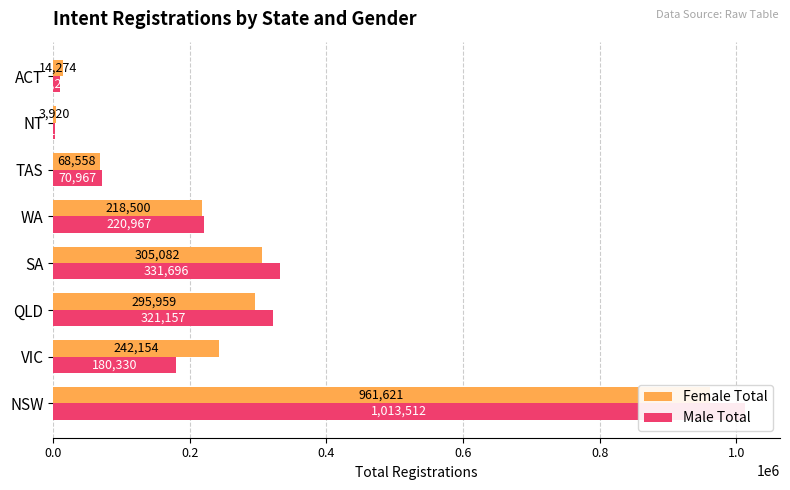

Reading left to right, list all the values displayed in this chart.

Female Total: 961621	242154	295959	305082	218500	68558	3920	14274
Male Total: 1013512	180330	321157	331696	220967	70967	3181	10280